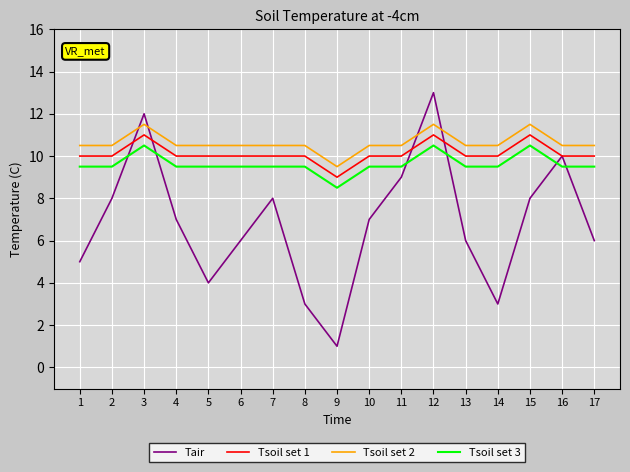

At which category does Tsoil set 1 reach its first local peak?

3